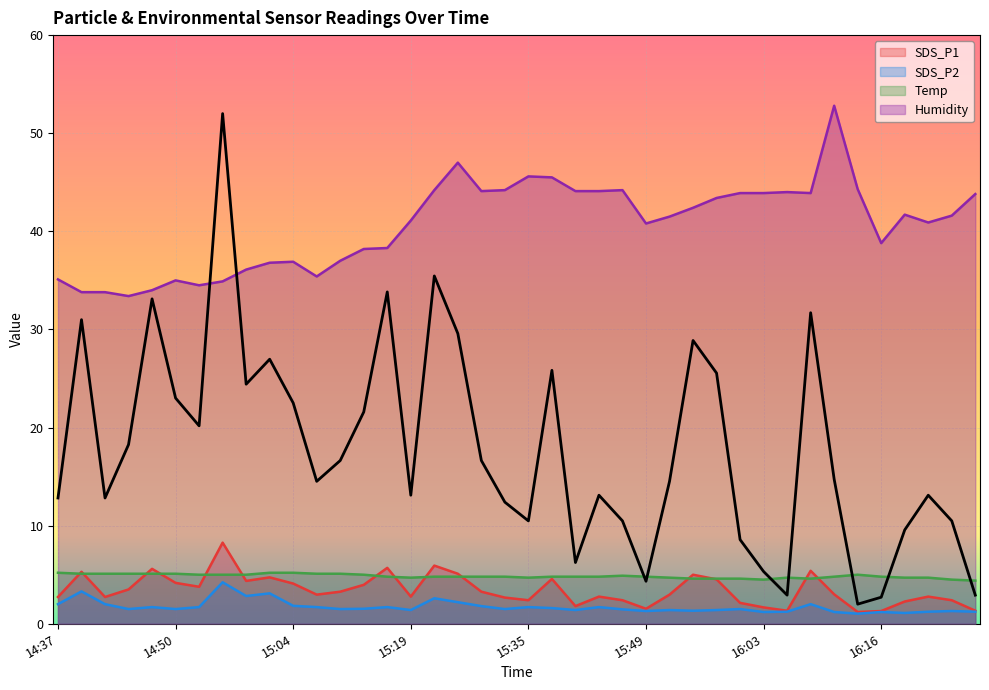

True or false: SDS_P2 and SDS_P1 cross at least once.

False